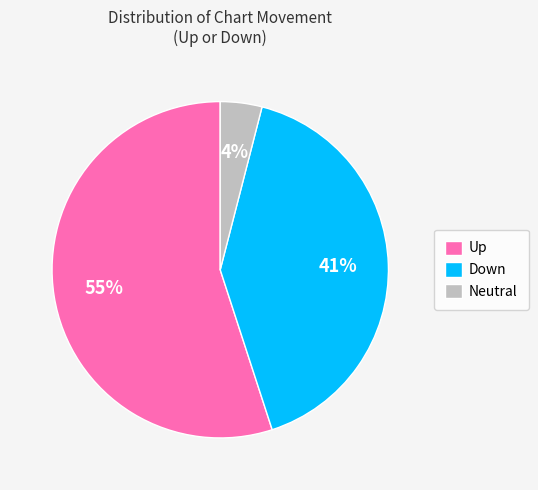

True or false: Up accounts for 55% of the total.

True